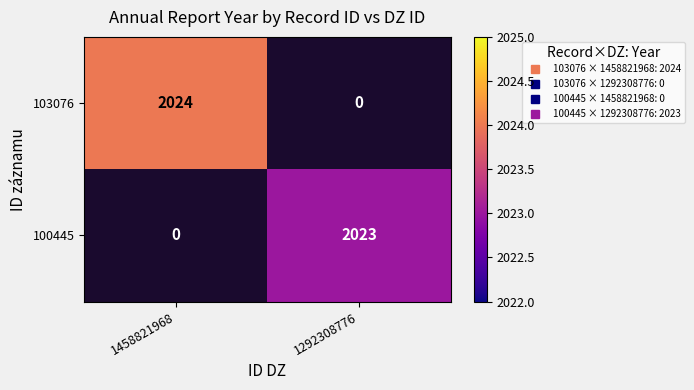

The 100445 series shows 2754.9 at 1292308776. True or false?

False